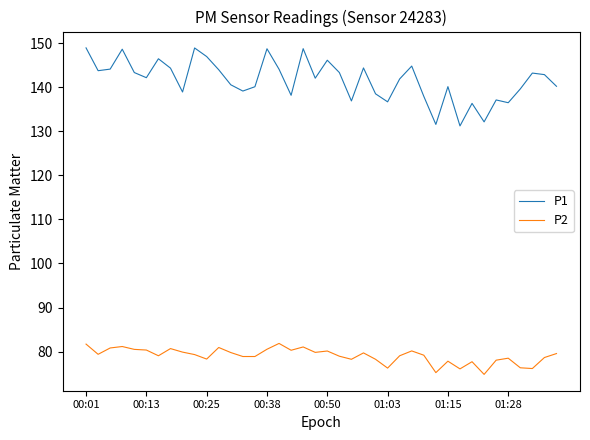

True or false: P1 and P2 intersect in this chart.

False